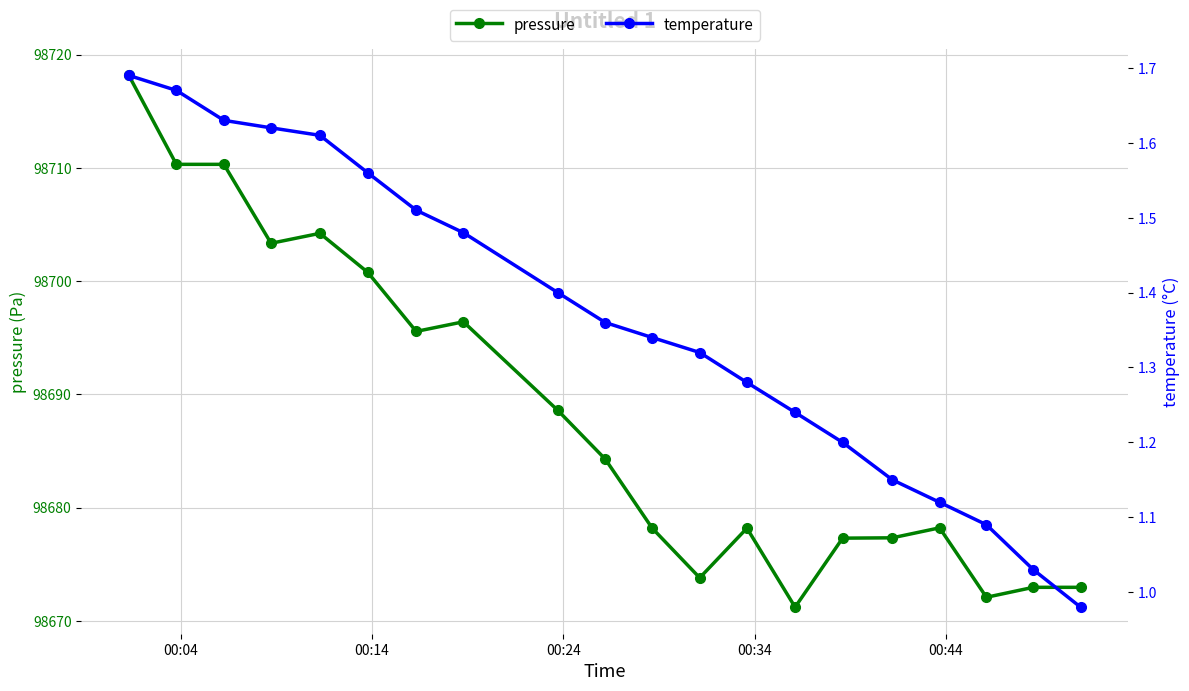

What is the value of the pressure point at the 3rd from the left?

98710.3